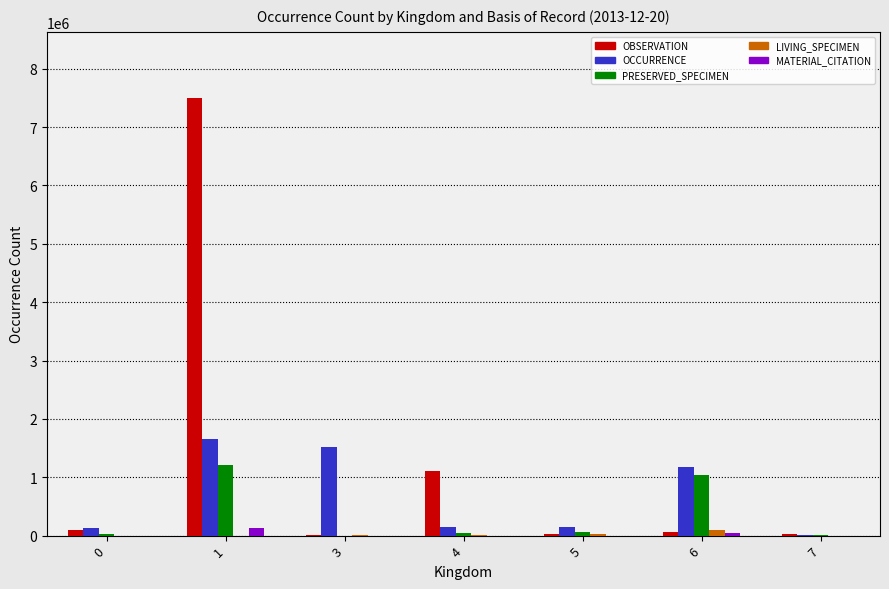

What is the sum of all OBSERVATION values?

8844502